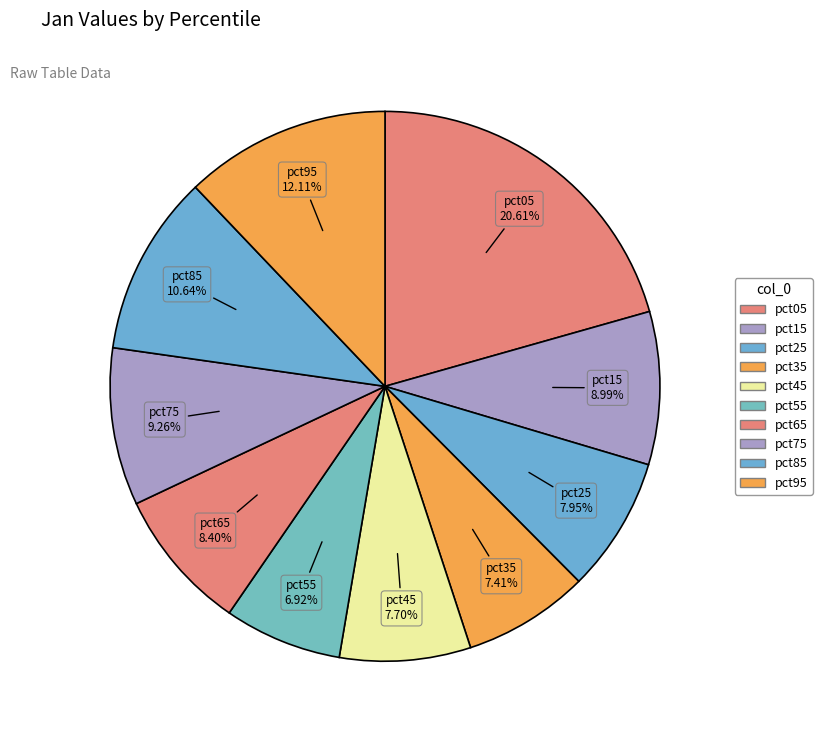

How many segments does this pie chart have?

10